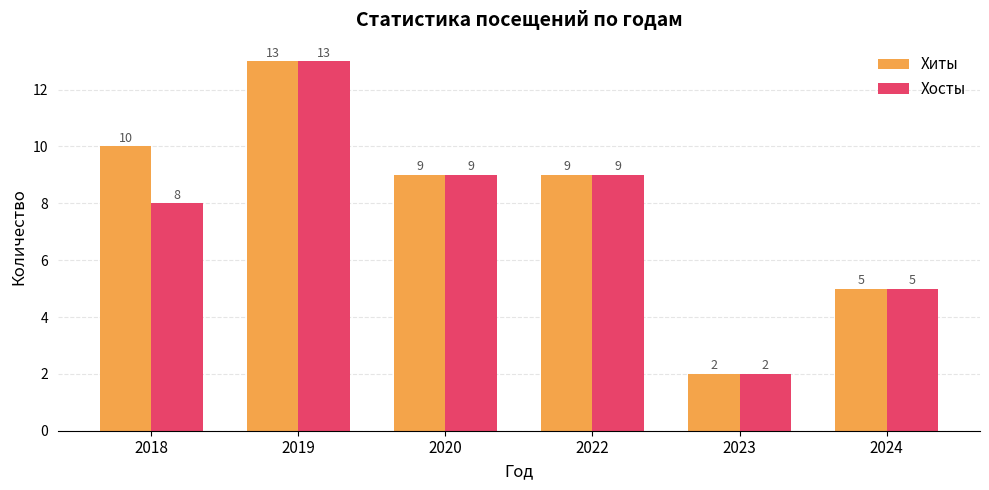

Is the value of Хосты at 2019 greater than the value of Хиты at 2023?

Yes